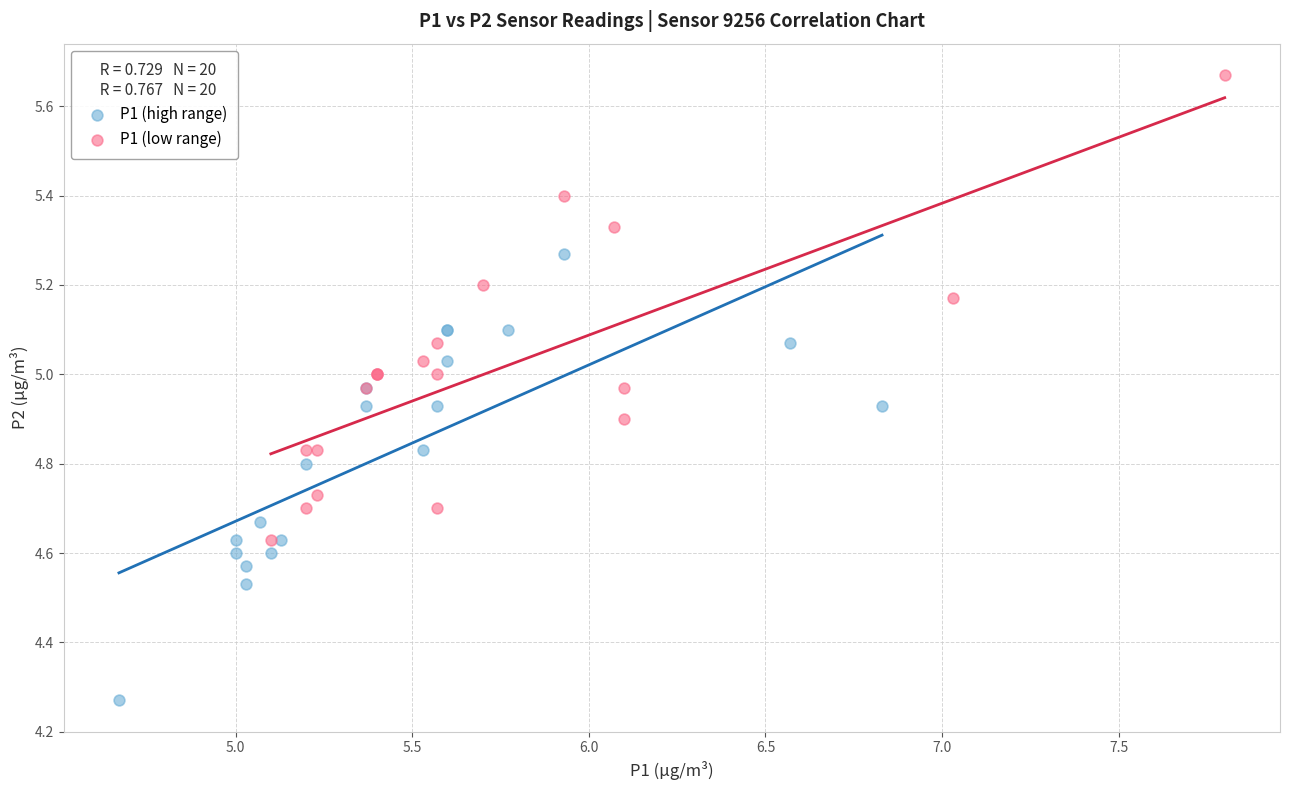

What are all the series names shown in the legend?

P1 (high range), P1 (low range)